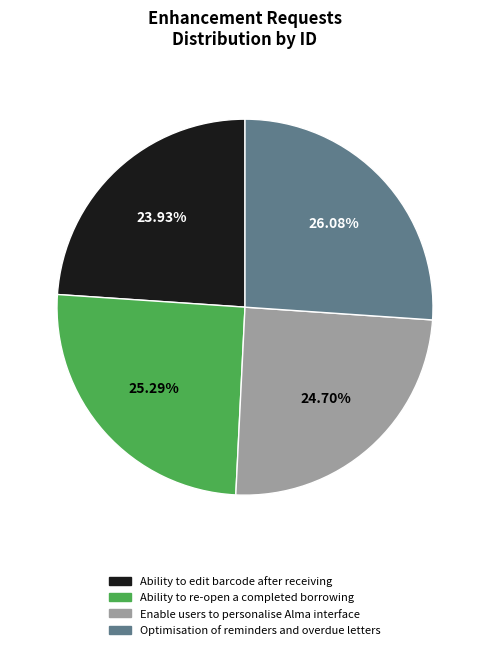

Which category has the smallest portion of the pie?

Ability to edit barcode after receiving